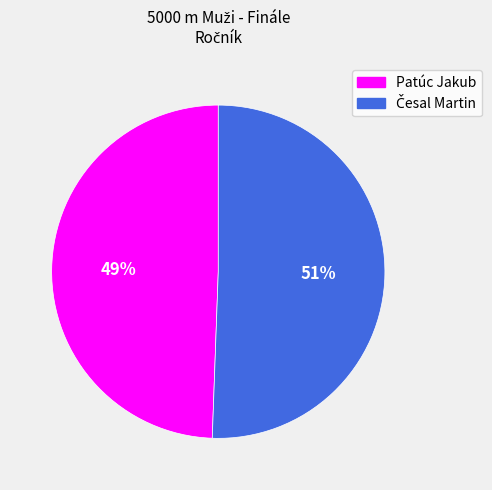

The Patúc Jakub slice represents 37% of the pie. True or false?

False